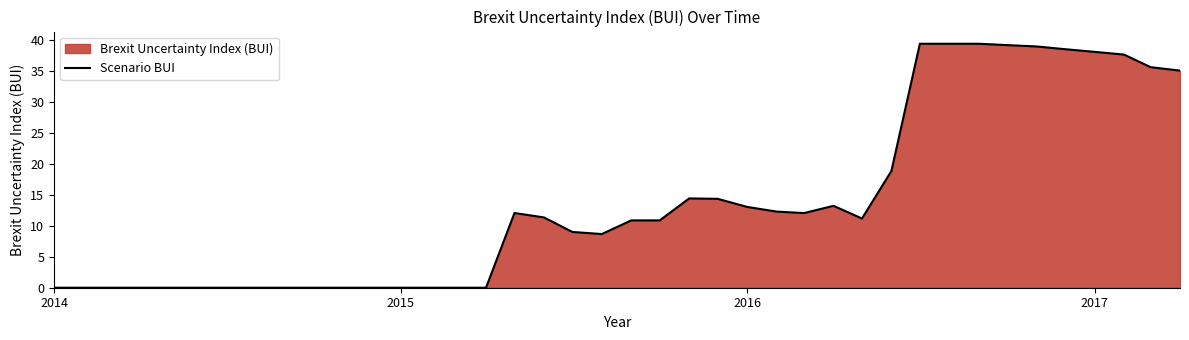

The value at 2016 is 21.7. True or false?

False